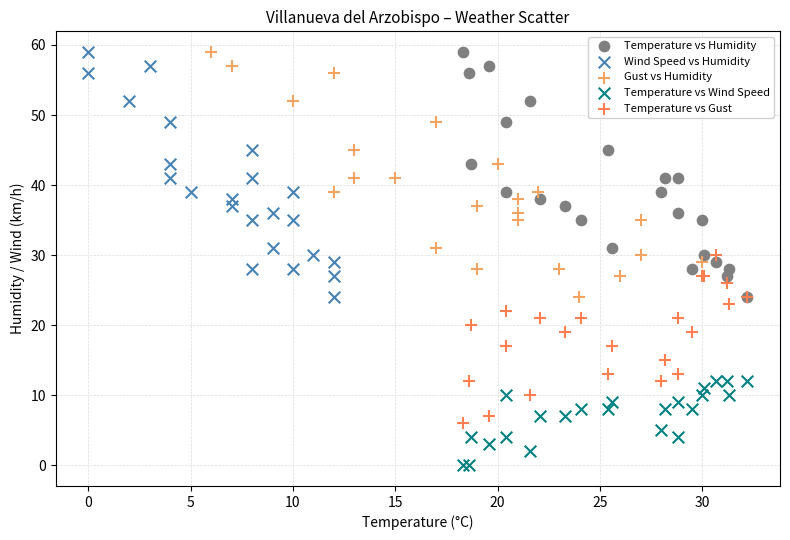

What are all the series names shown in the legend?

Temperature vs Humidity, Wind Speed vs Humidity, Gust vs Humidity, Temperature vs Wind Speed, Temperature vs Gust